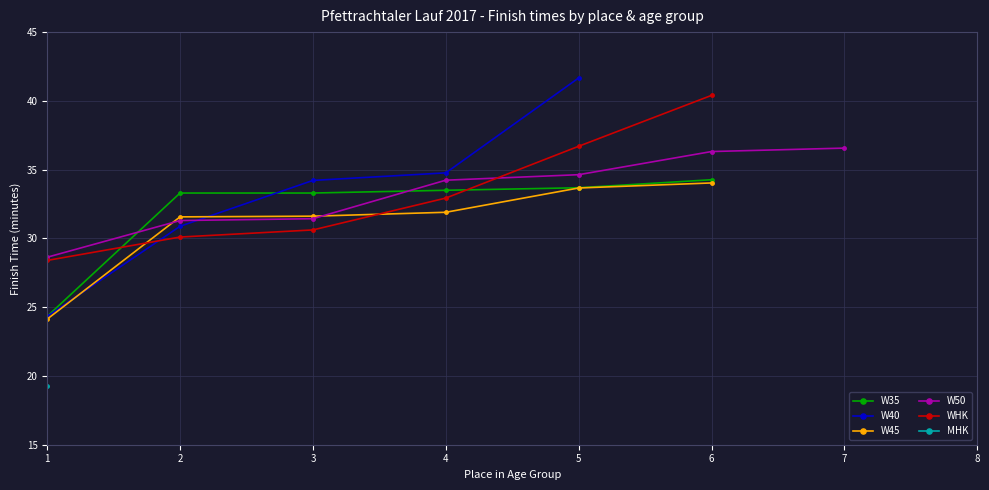

How many positive values does the W35 series have?

6